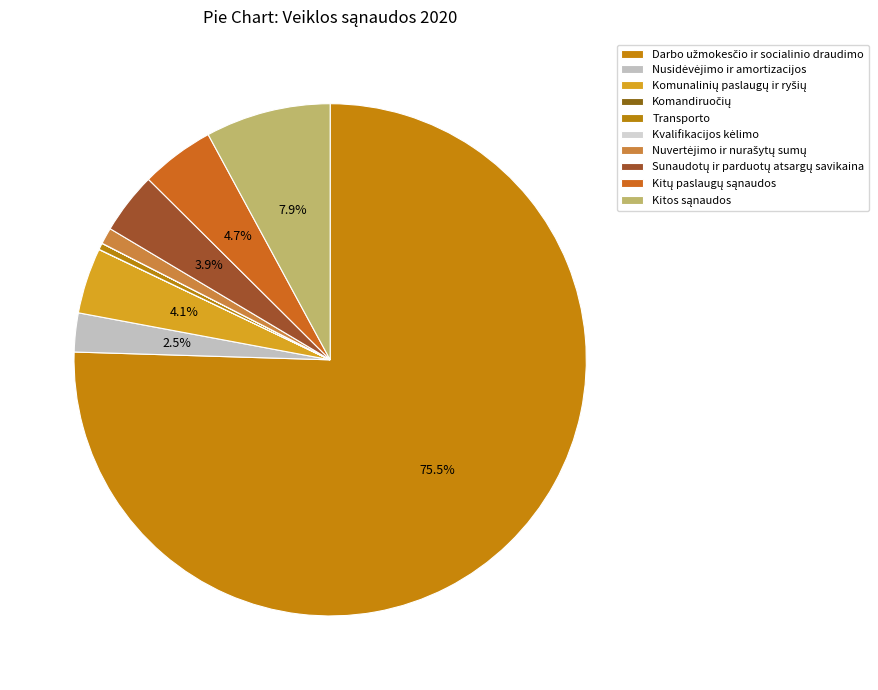

Count the number of slices in the pie.

10